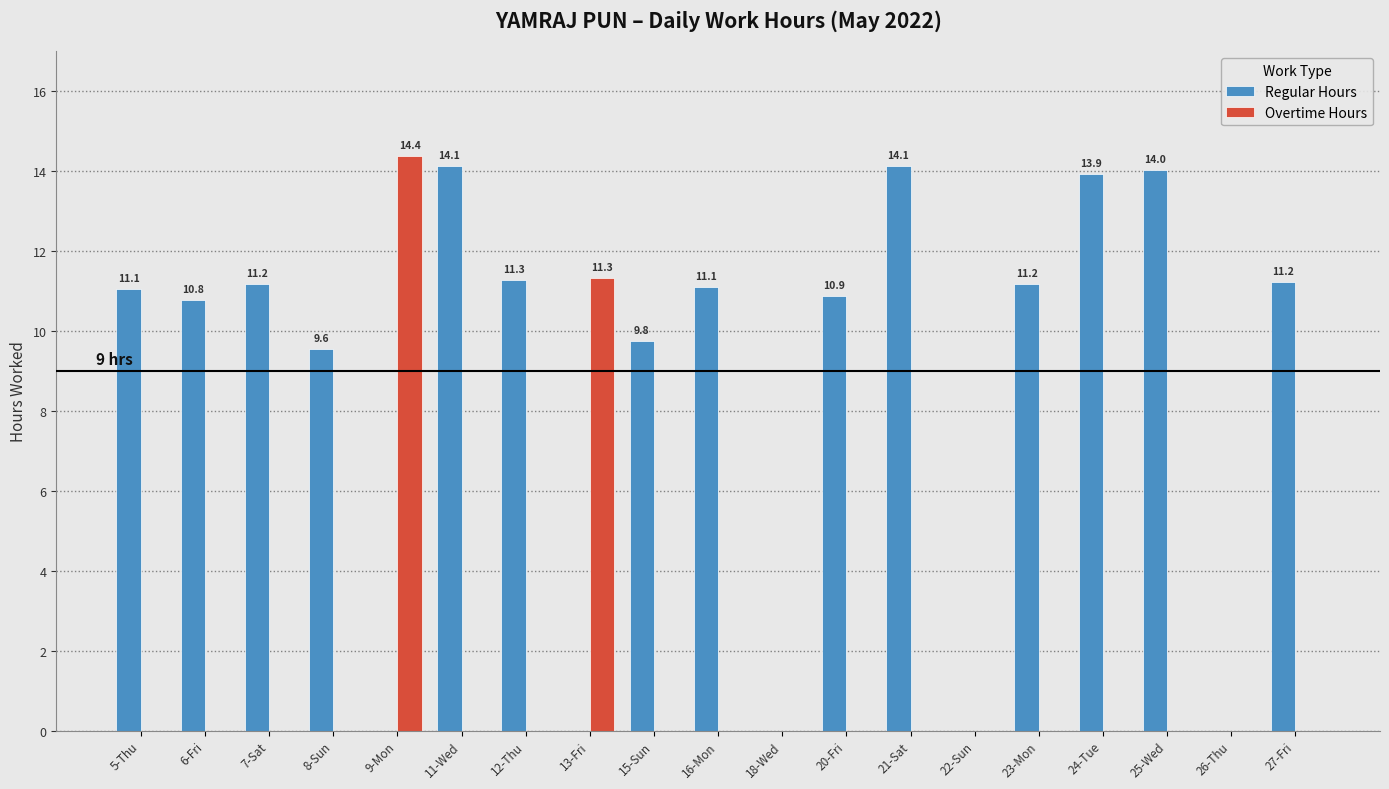

How many values in the Regular Hours series exceed 11?

10